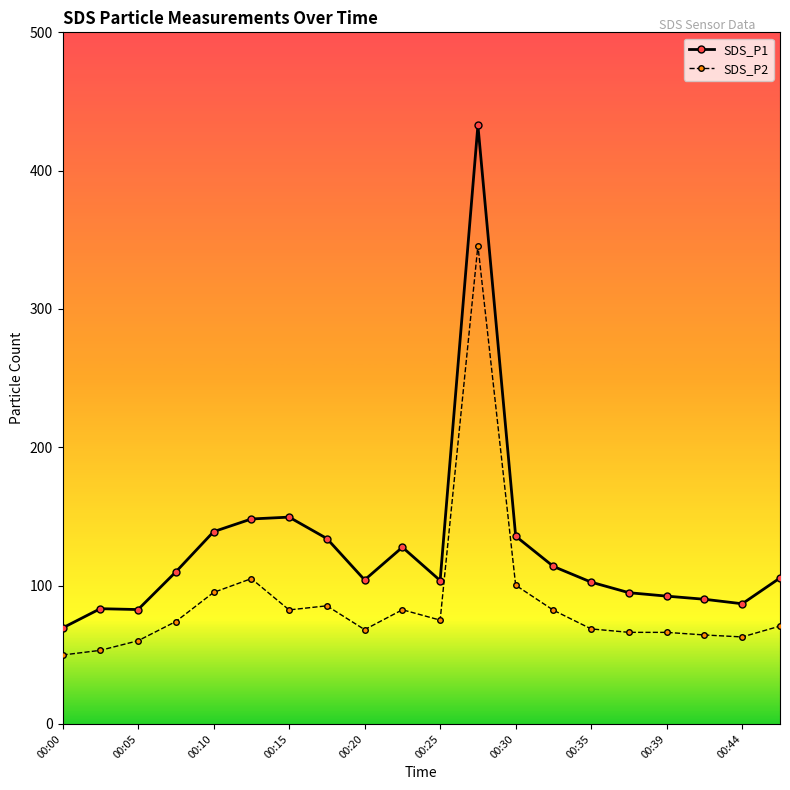

What is the value of the SDS_P1 point at the 2nd from the left?

83.3